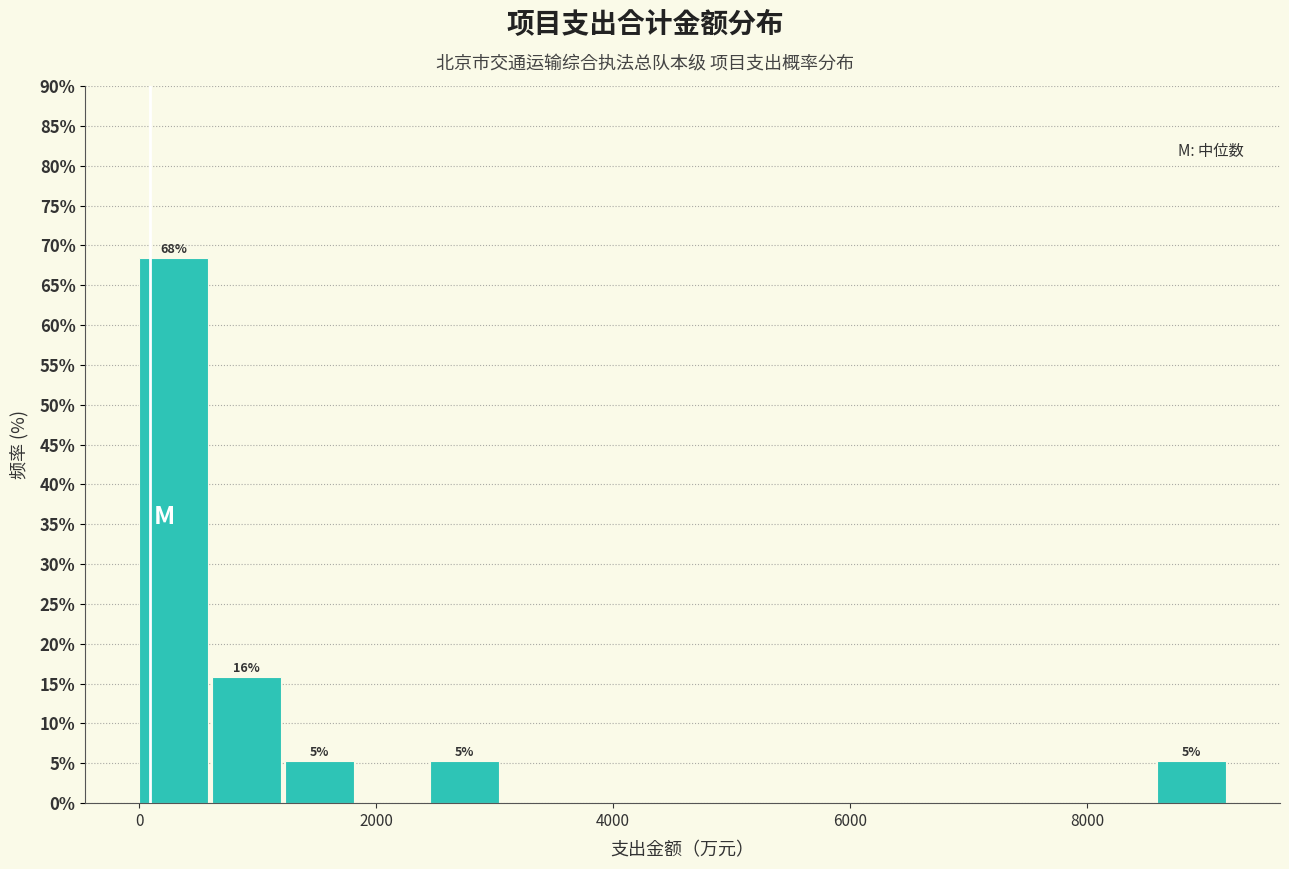

Read against the x-axis, roughly where is the centre of the tallest bar?

200